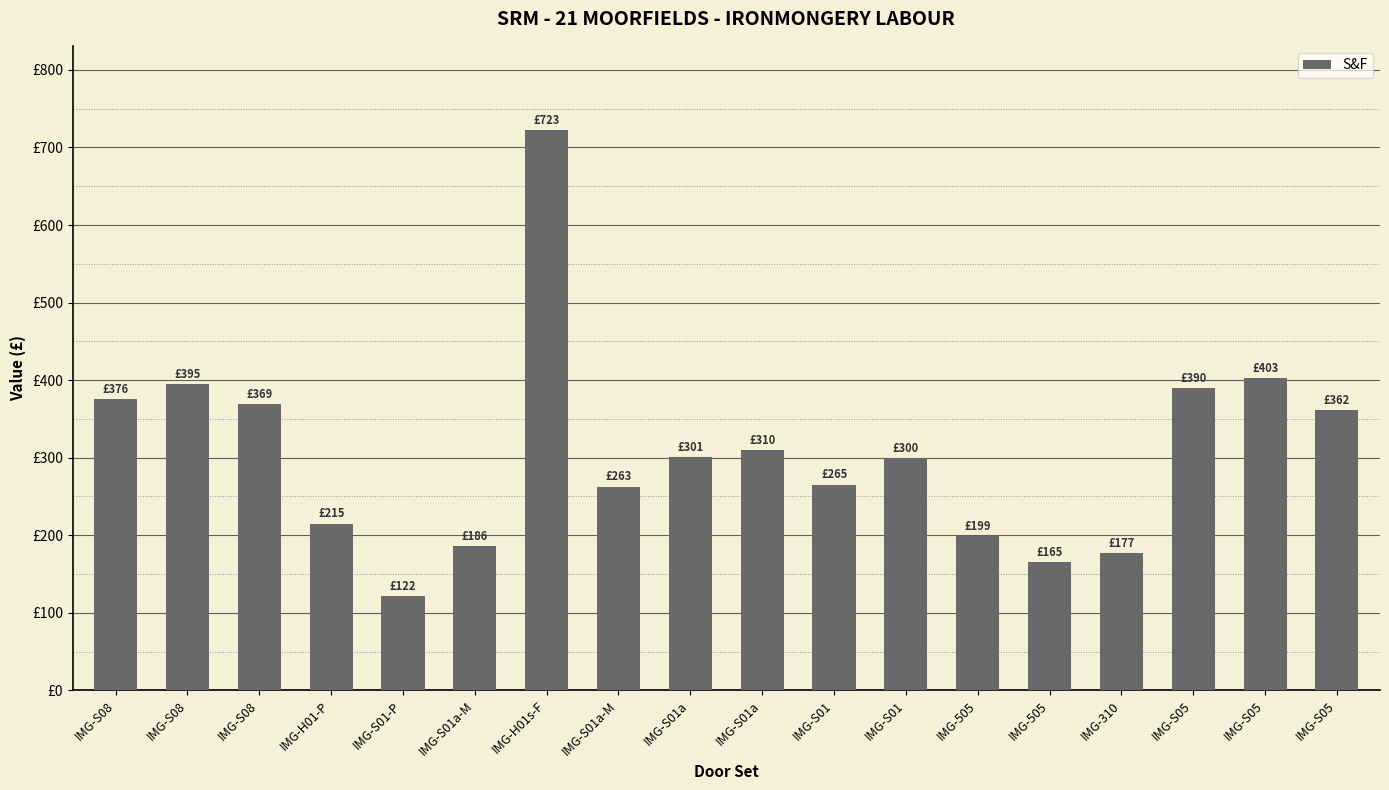

Rank the categories by value from lowest to highest.

IMG-S01-P, IMG-505, IMG-310, IMG-S01a-M, IMG-505, IMG-H01-P, IMG-S01a-M, IMG-S01, IMG-S01, IMG-S01a, IMG-S01a, IMG-S05, IMG-S08, IMG-S08, IMG-S05, IMG-S08, IMG-S05, IMG-H01s-F